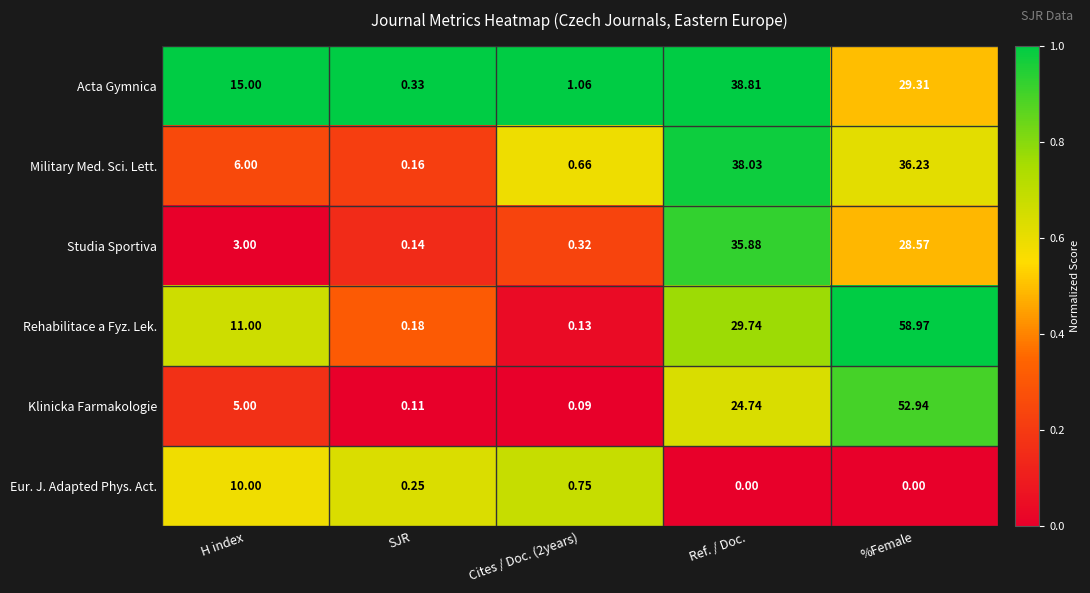

Which series changed the most between Ref. / Doc. and %Female?

Rehabilitace a Fyz. Lek.